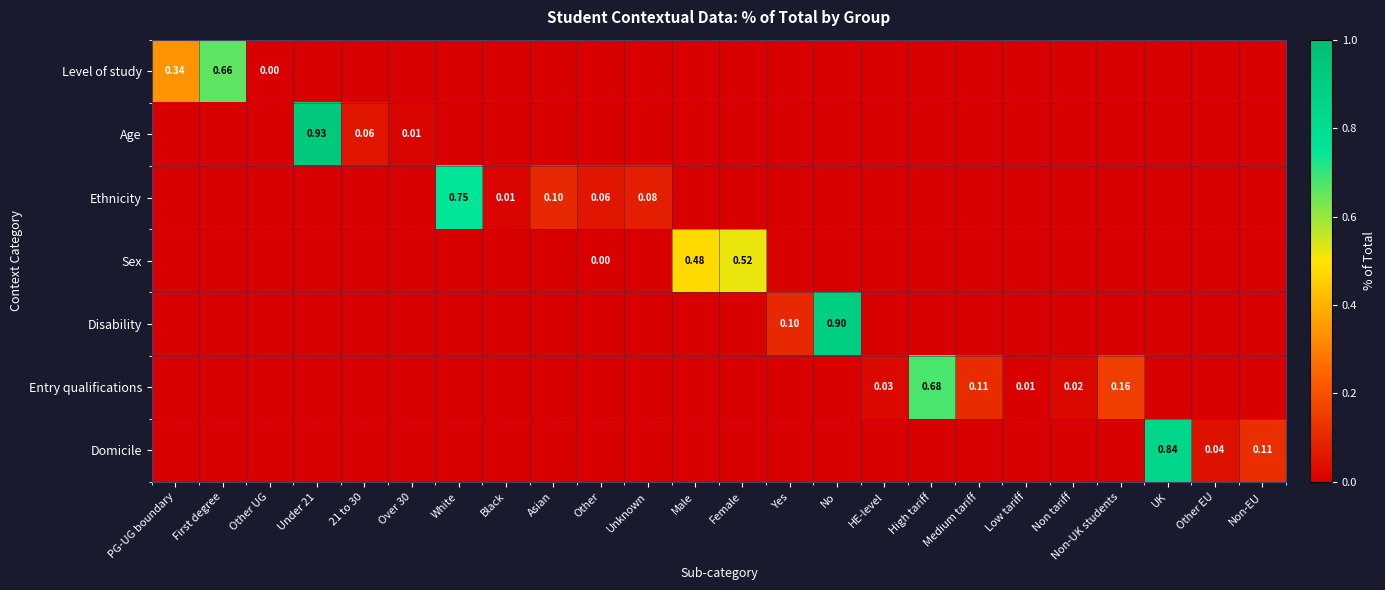

Is the value of Level of study at Female greater than the value of Sex at White?

No